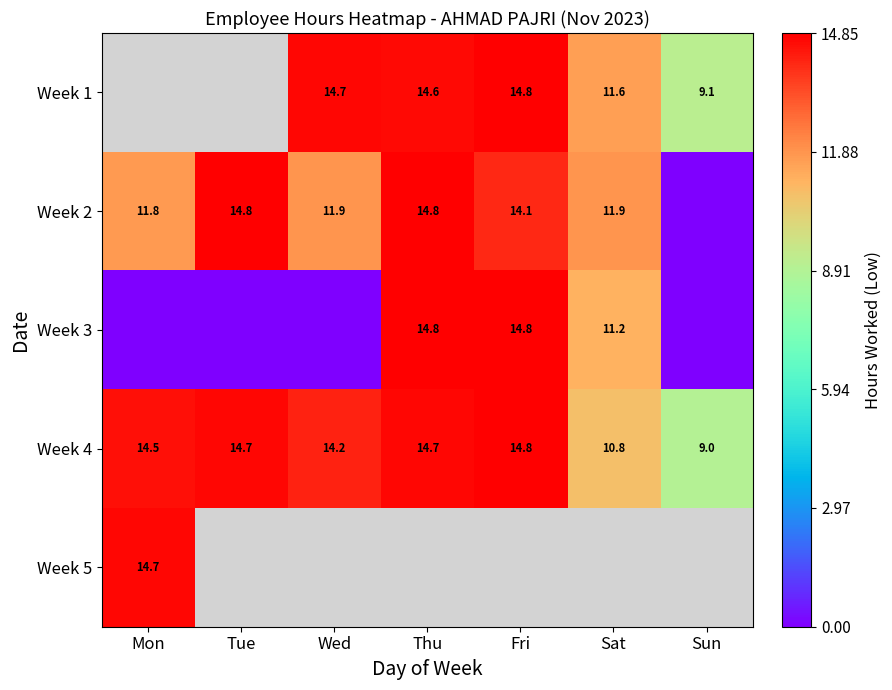

At which label does Week 4 reach its minimum?

Sun